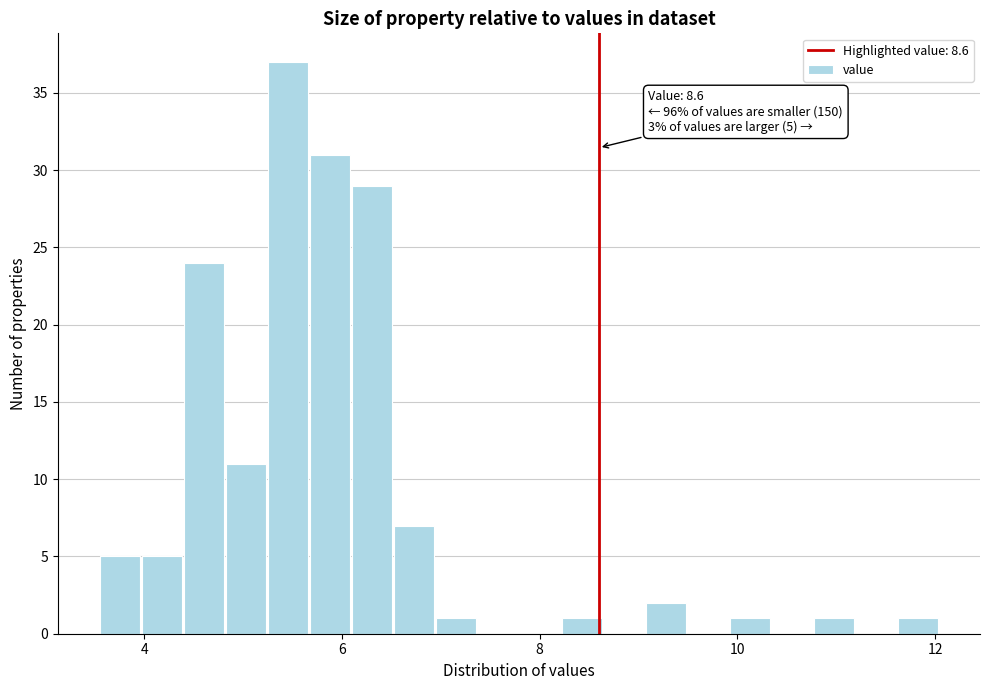

Around what value on the x-axis is the tallest bar? Give the approximate position of its centre, as read against the axis.

5.4